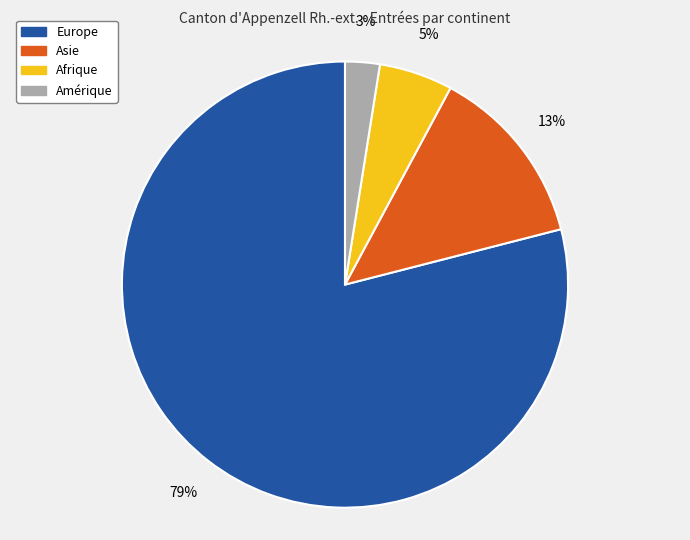

To the nearest percent, what is the difference between the Amérique and Europe slice percentages?

76%